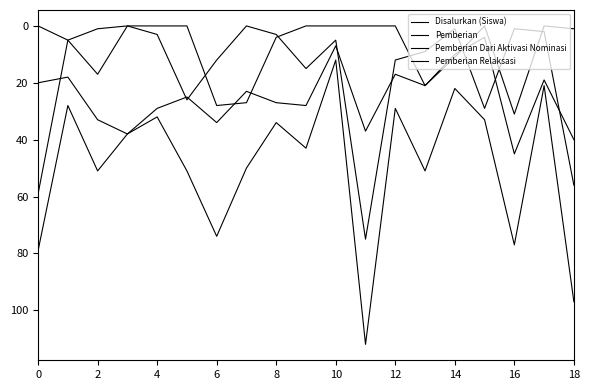

True or false: Disalurkan (Siswa) and Pemberian Dari Aktivasi Nominasi intersect in this chart.

False